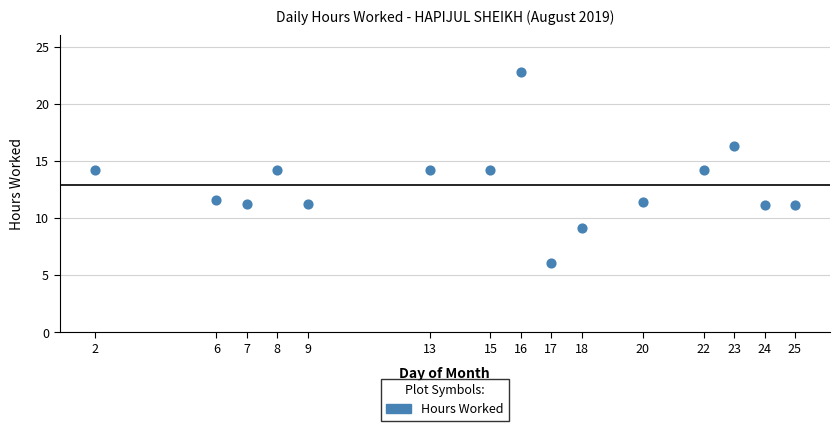

What is the range of X values (max minus min)?

23.0